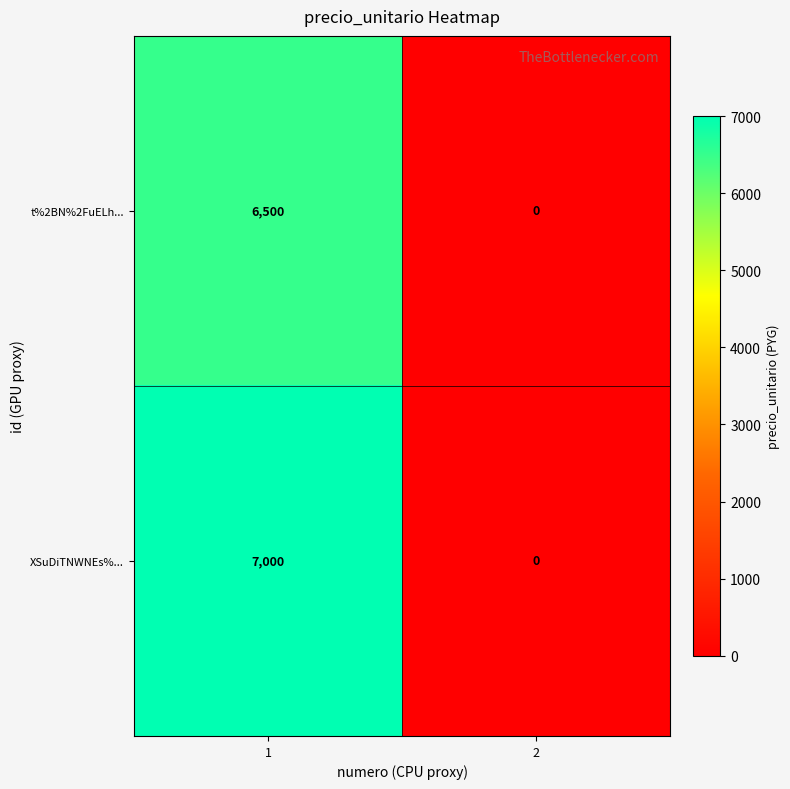

Reading left to right, what are all the values shown in this chart?

t%2BN%2FuELh...: 1=6500	2=0
XSuDiTNWNEs%...: 1=7000	2=0